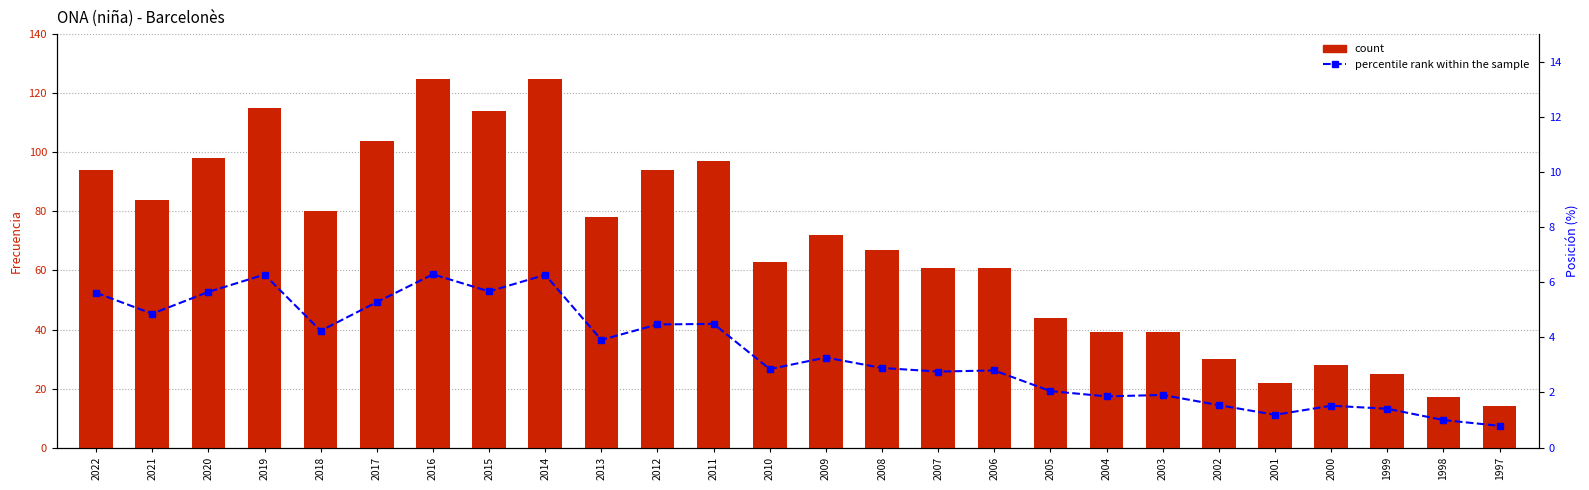

Is it true that percentile rank within the sample equals 1.7 at 1998?

False